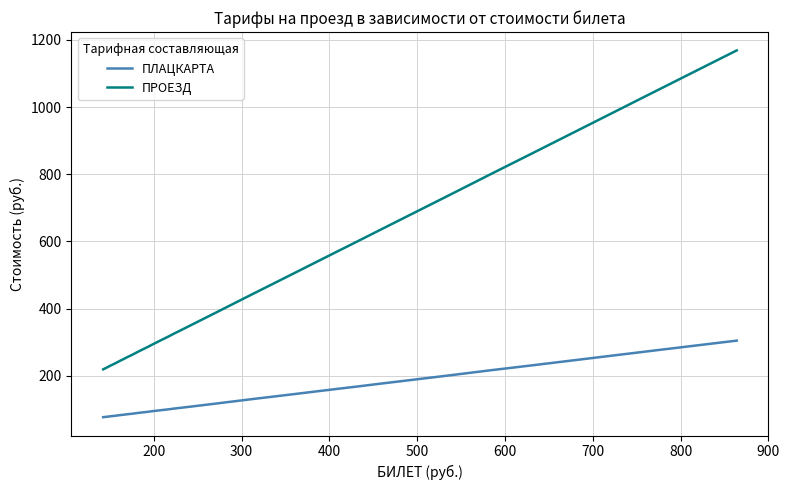

Which series has the largest total across all categories?

ПРОЕЗД